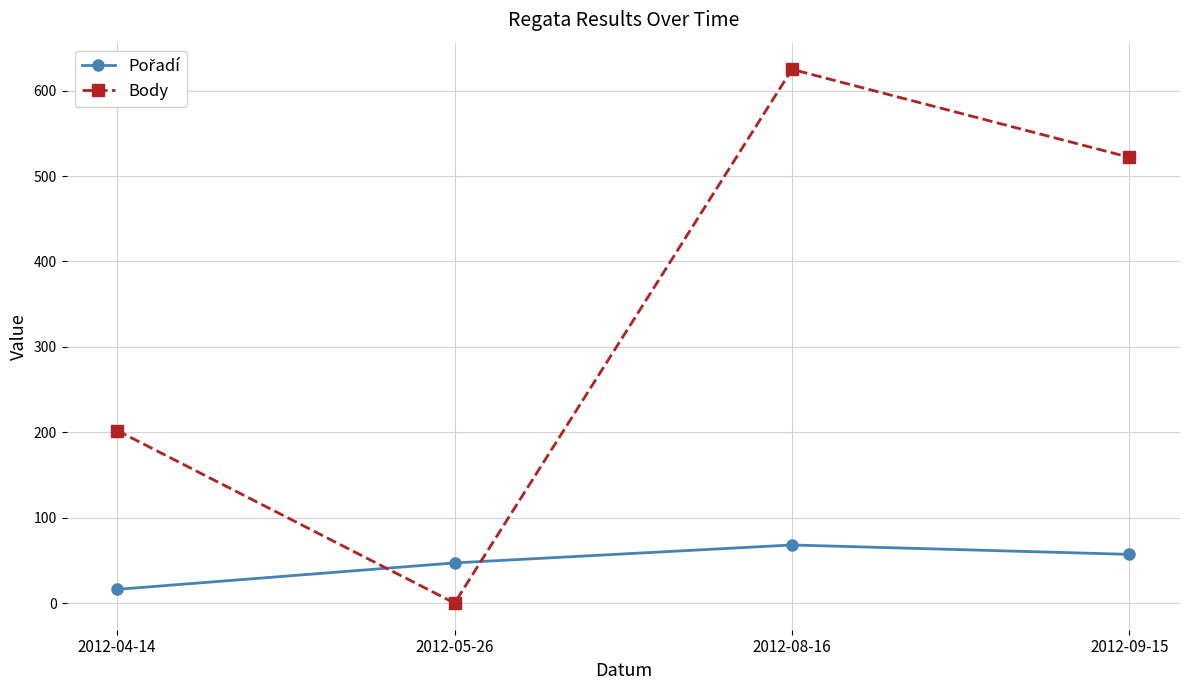

What is the maximum value shown in the chart?

625